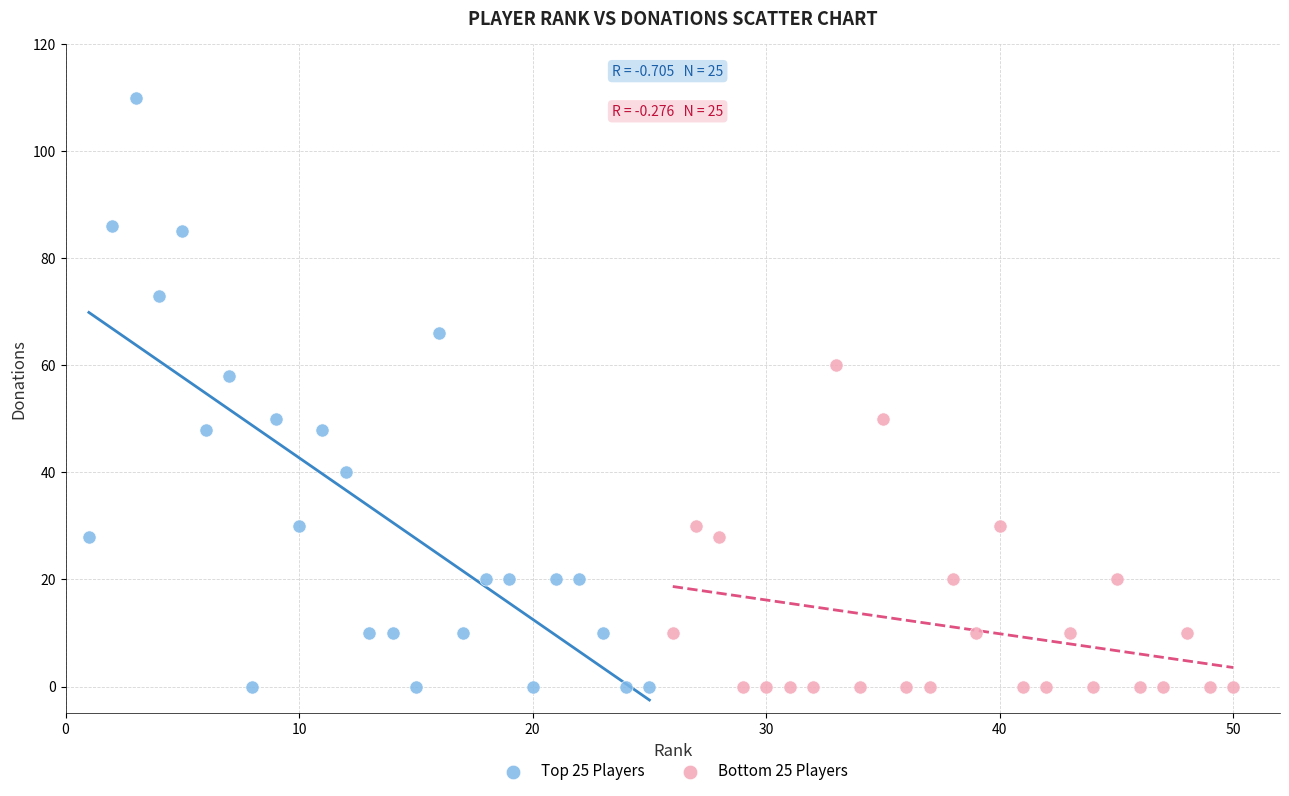

Which series has the largest Y range (max minus min)?

Top 25 Players